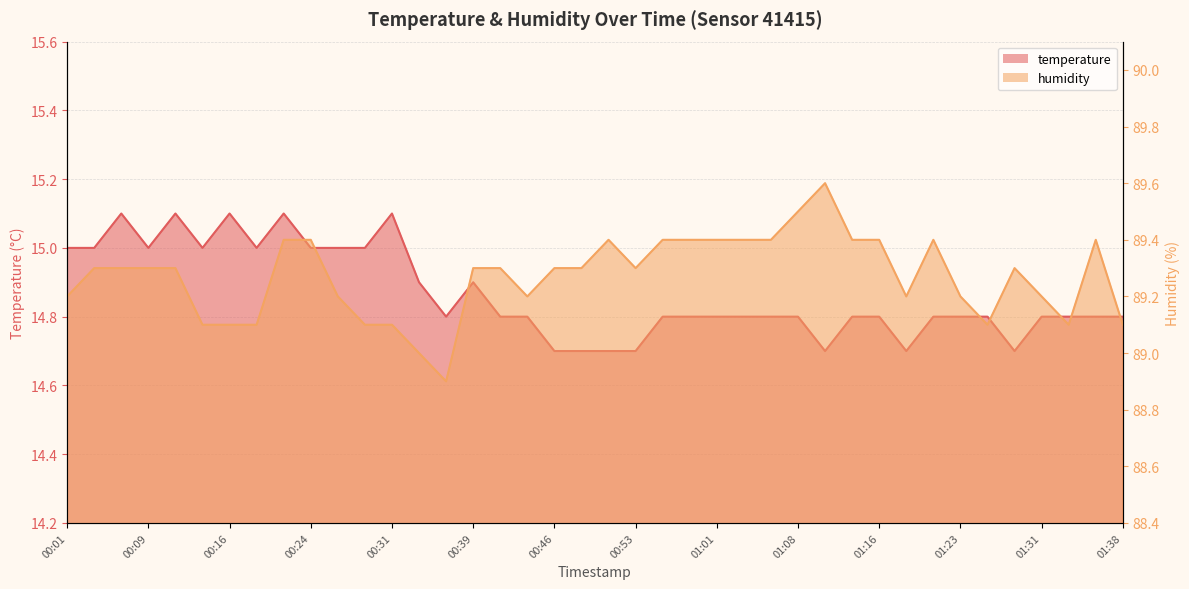

What is the value of the humidity point at the 39th from the left?

89.4